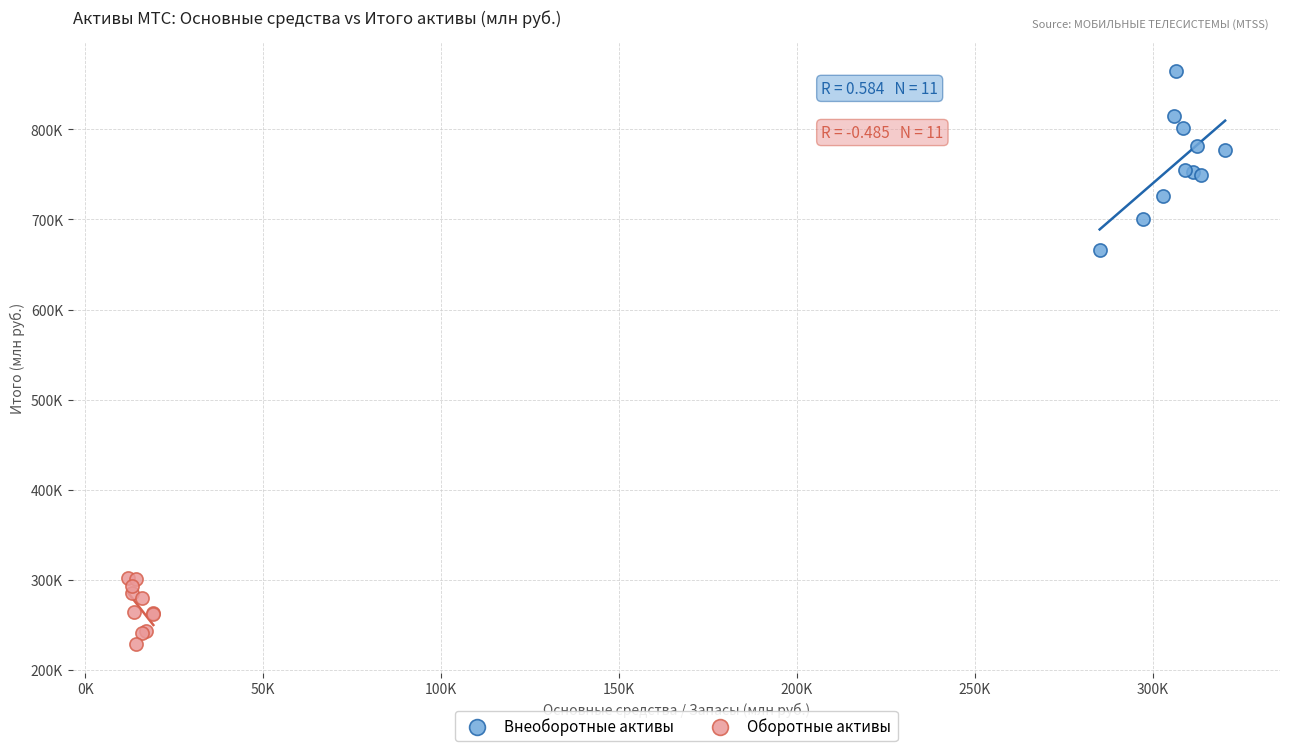

Which series reaches the maximum Y coordinate?

Внеоборотные активы